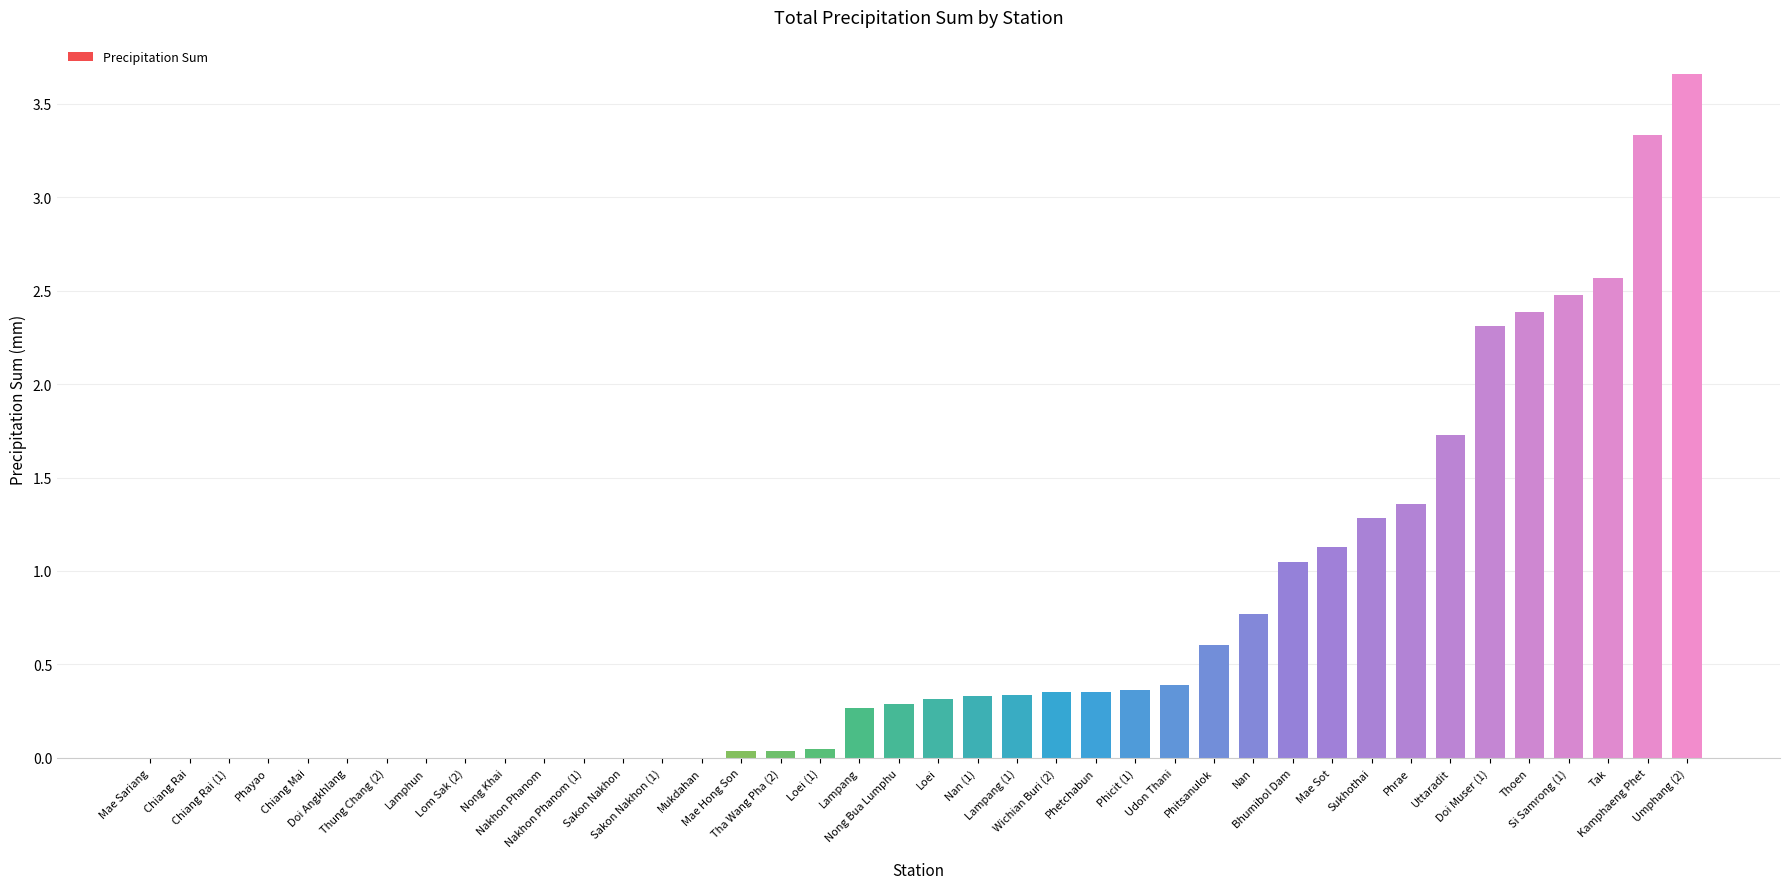

What is the sum of all values?

27.8